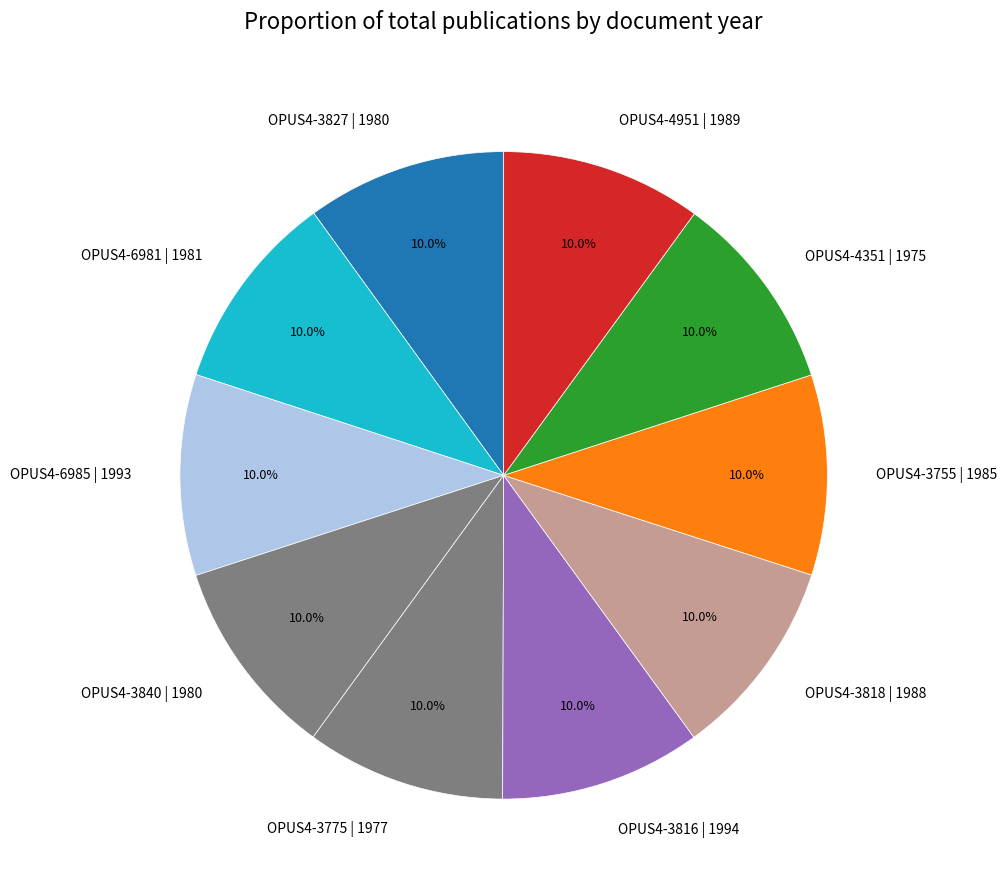

What is the ratio of the value at OPUS4-3755 | 1985 to the value at OPUS4-6985 | 1993?

1.0